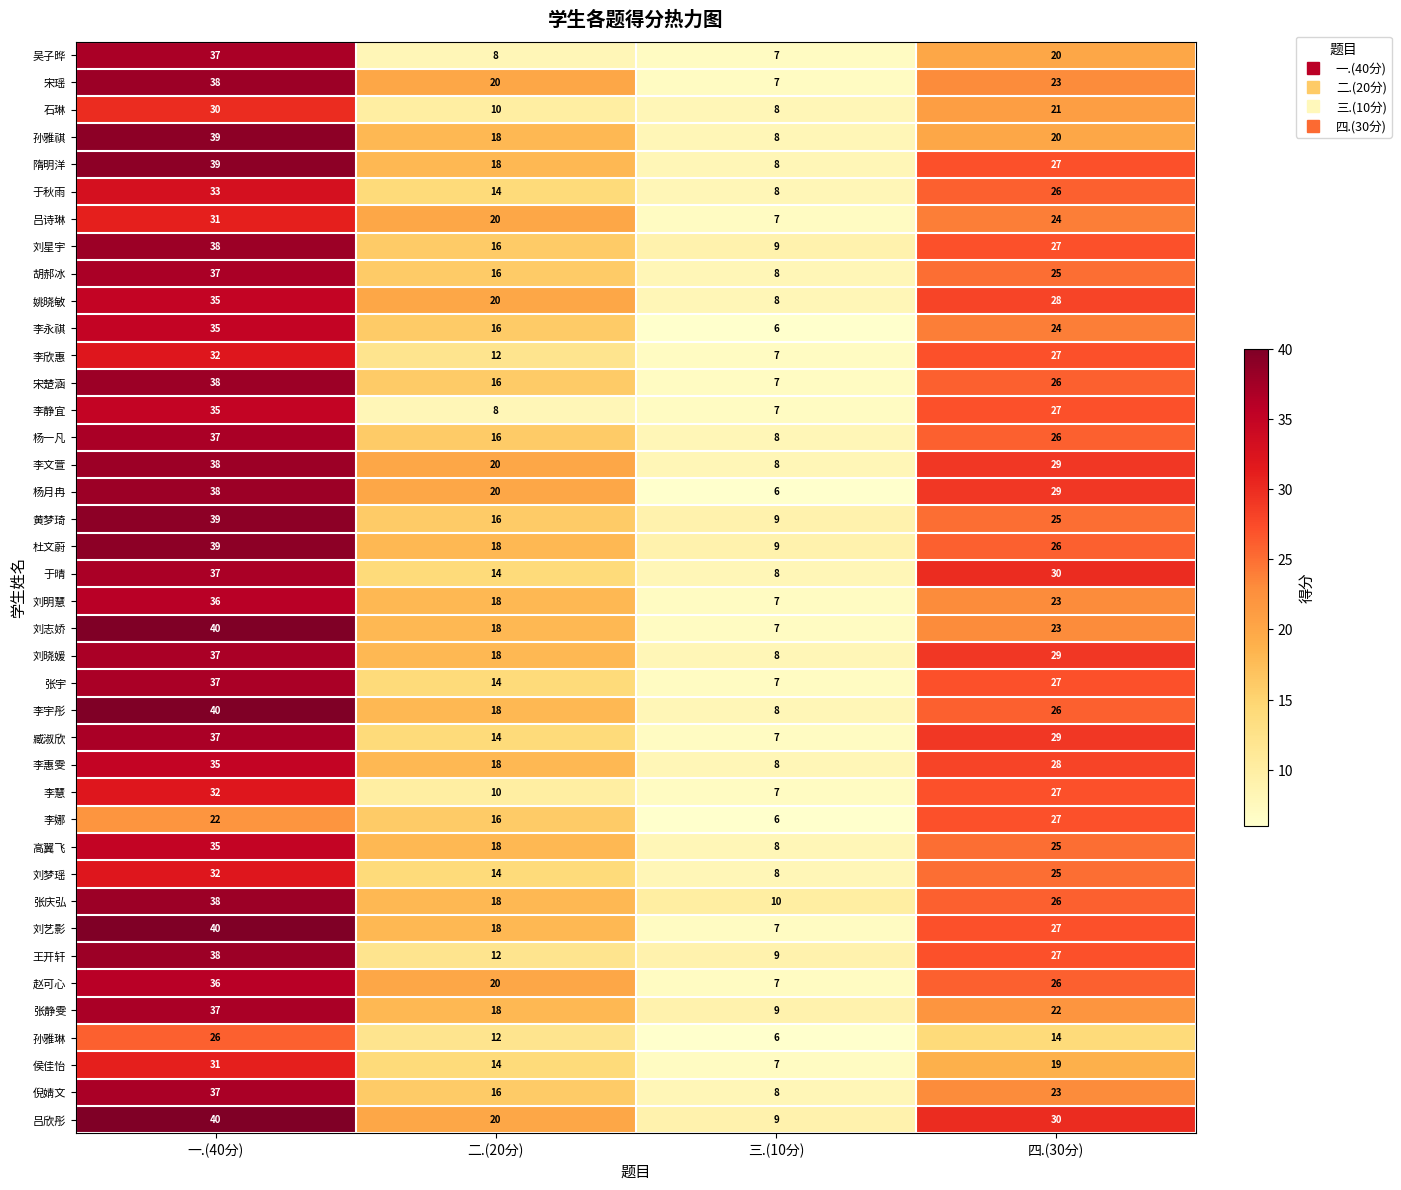

Which series changed the most between 一.(40分) and 二.(20分)?

吴子晔